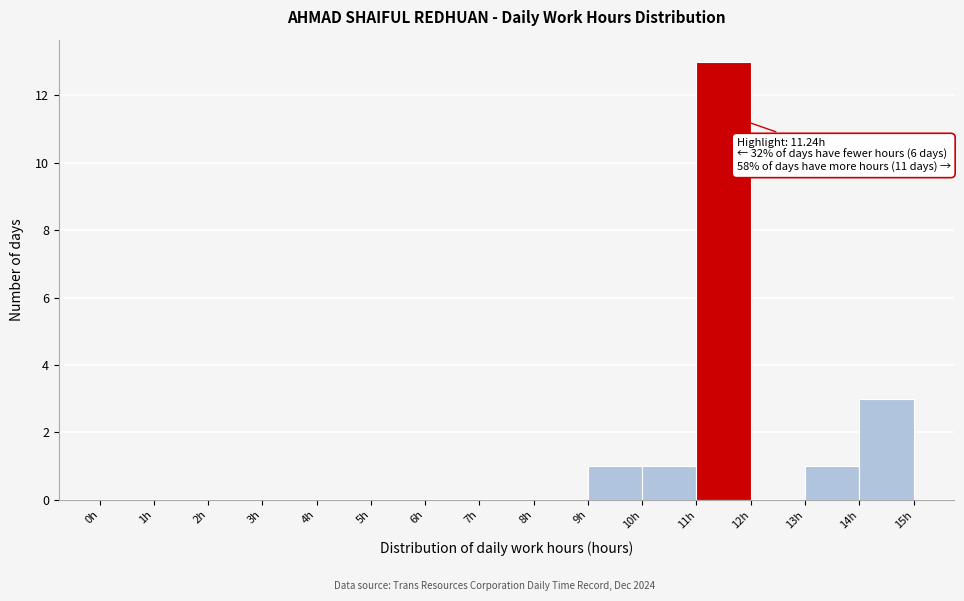

Over which range of the x-axis is the bar tallest?

11 to 12